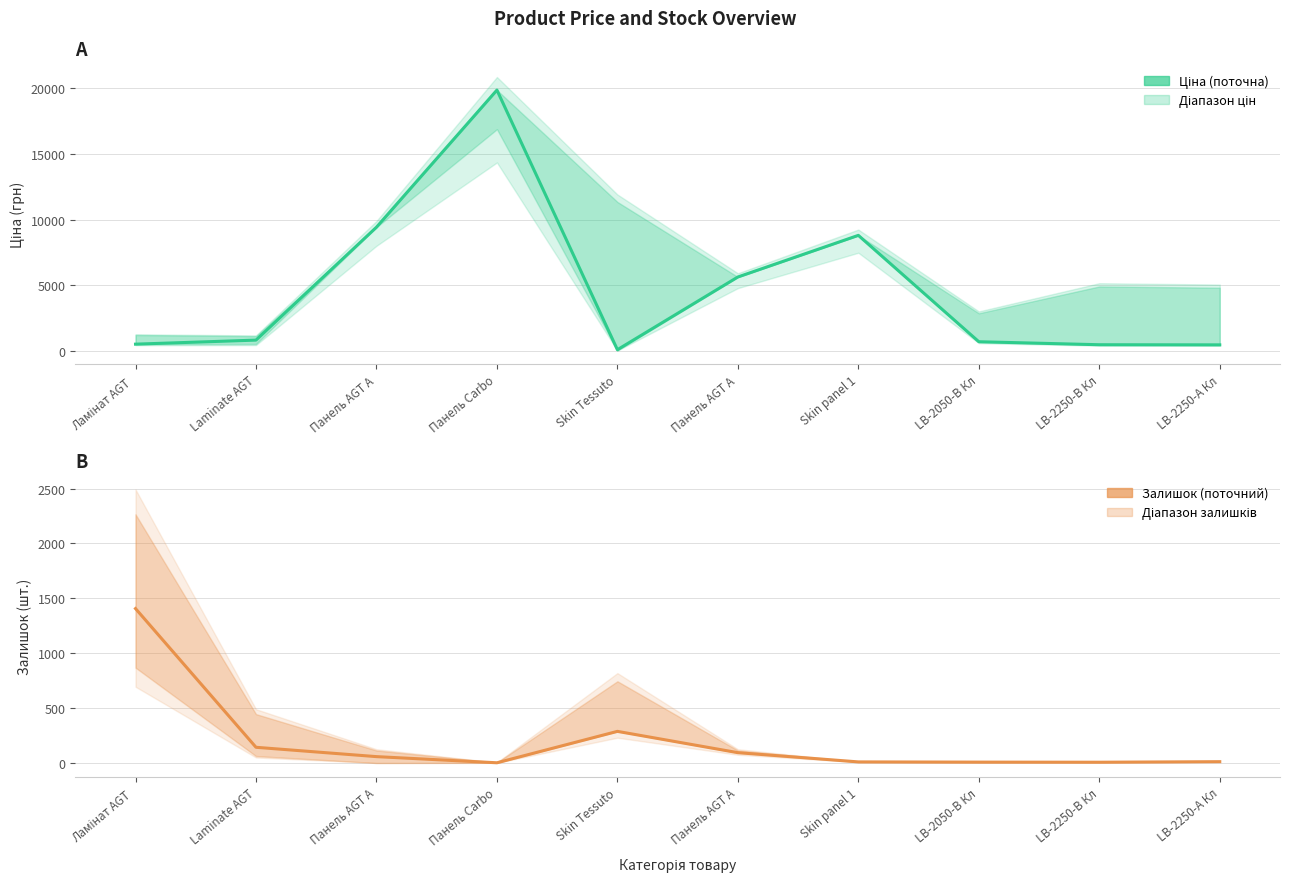

What is the label of the 9th point from the right?

Laminate AGT